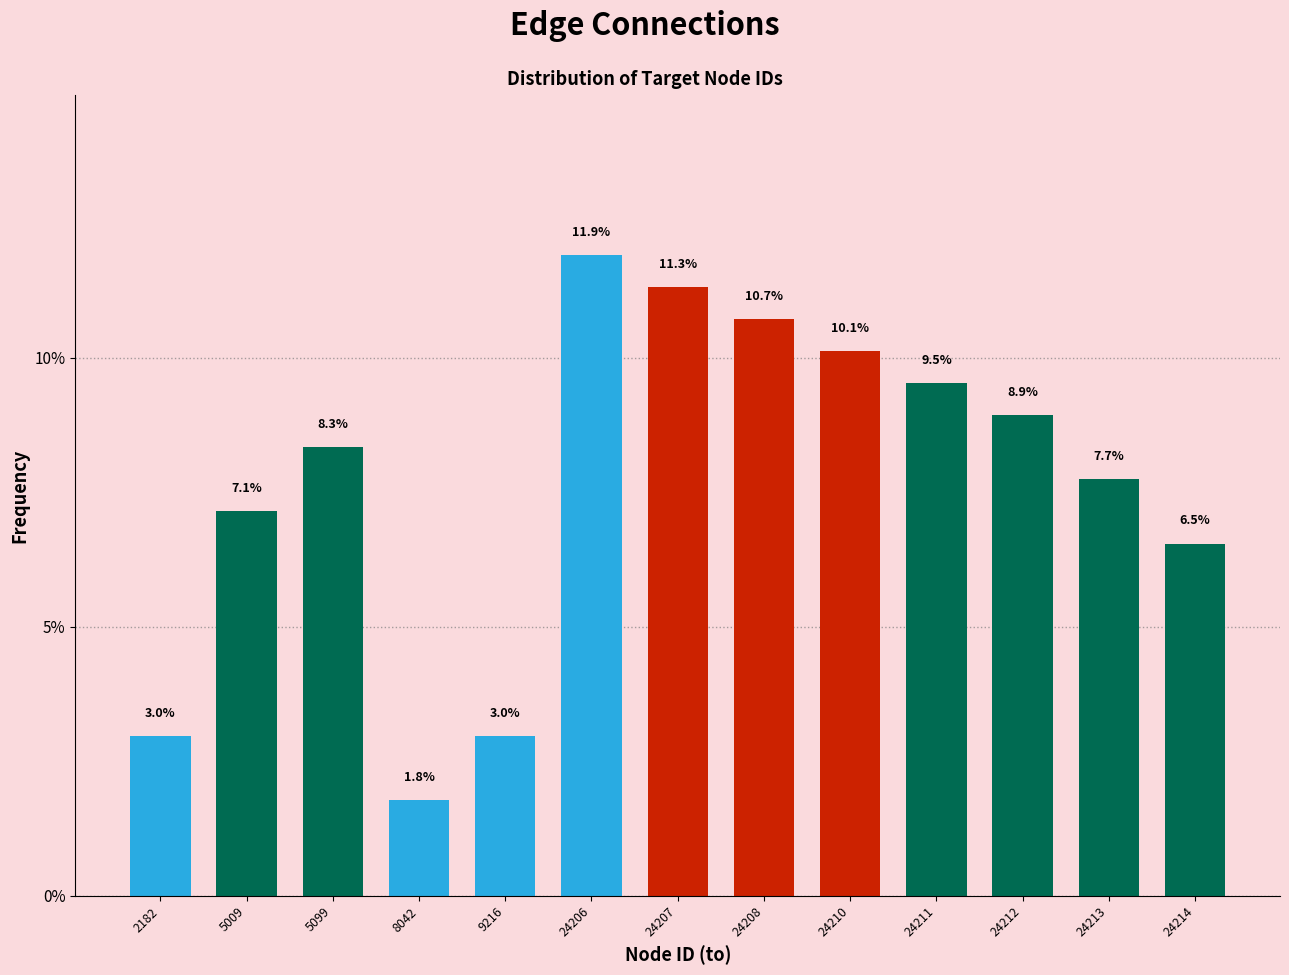

Reading left to right, what are all the values shown in this chart?

2182=3.0	5009=7.1	5099=8.3	8042=1.8	9216=3.0	24206=11.9	24207=11.3	24208=10.7	24210=10.1	24211=9.5	24212=8.9	24213=7.7	24214=6.5